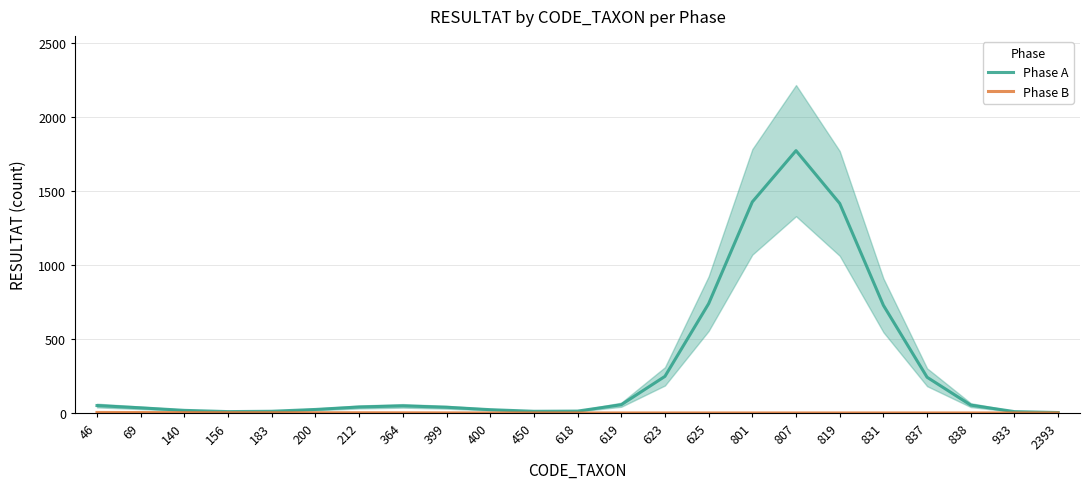

How many values in Phase B are above zero?

13